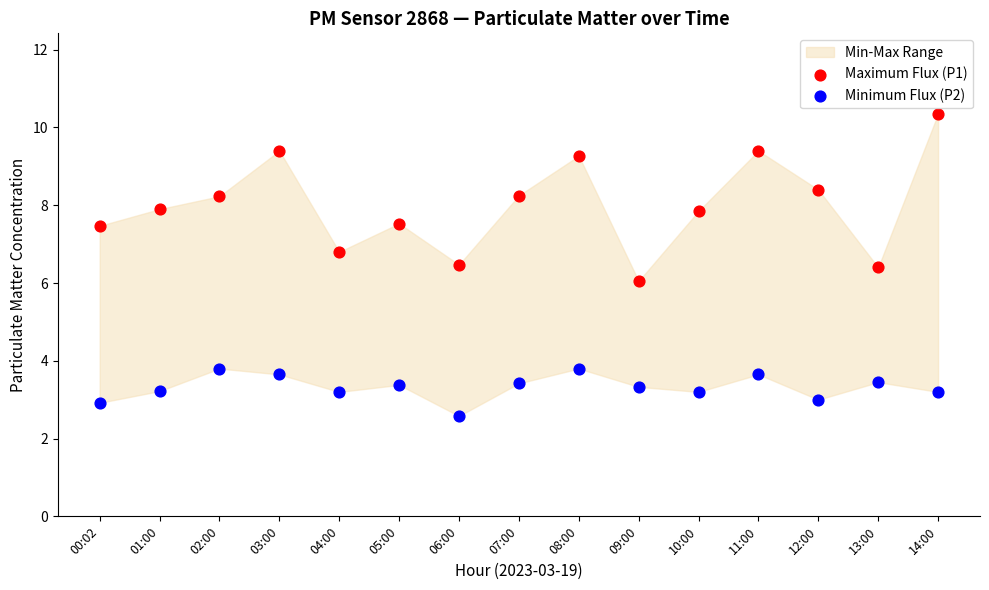

Which series contains the highest Y value?

Maximum Flux (P1)